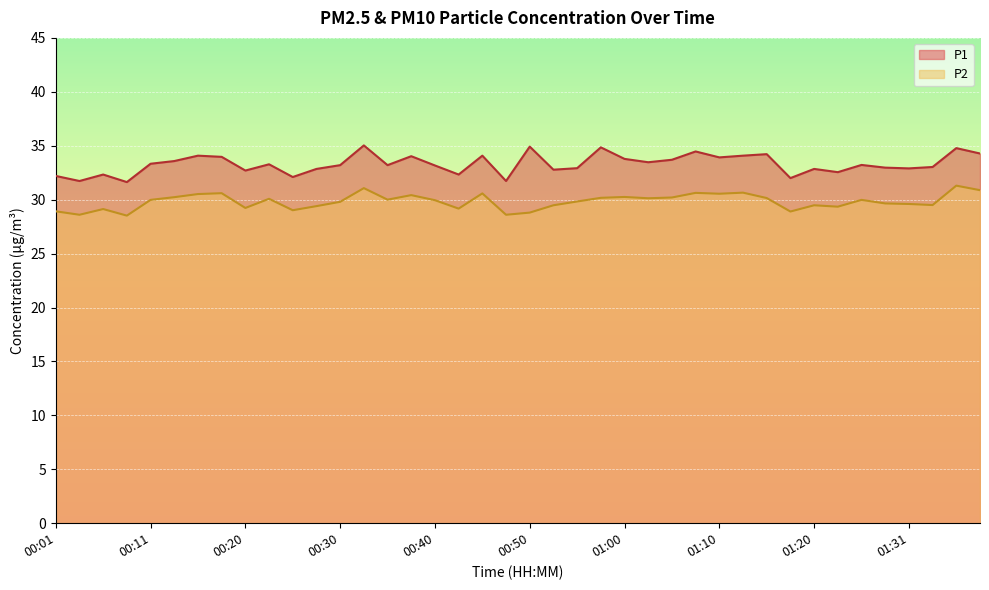

What is the label of the 30th point from the left?

01:13